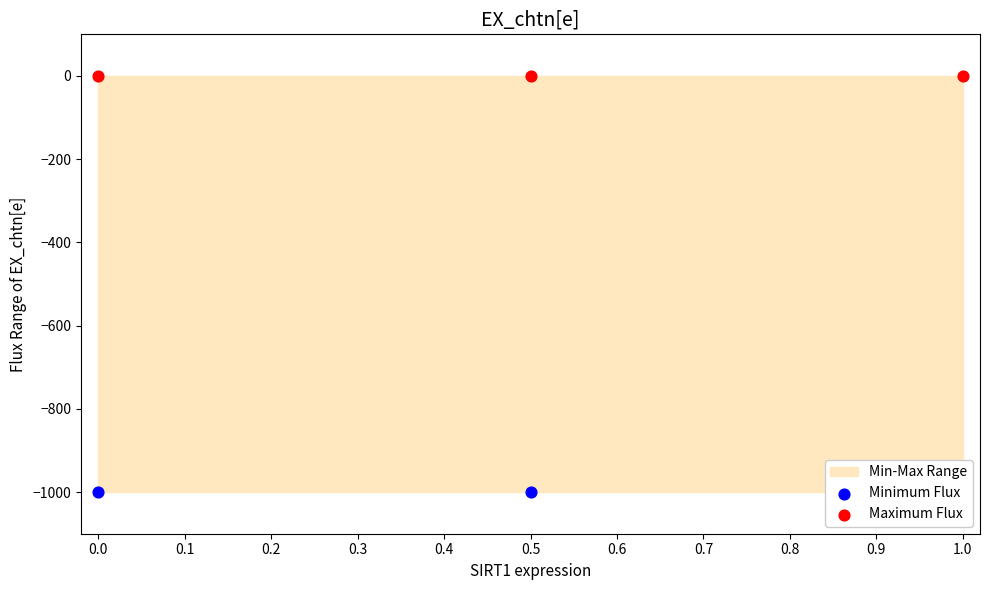

At how many categories does at least one series exceed -359?

3